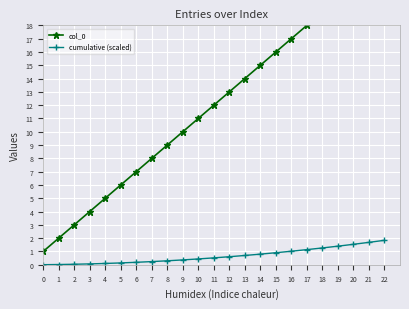

Which label corresponds to the largest value in the chart?

22